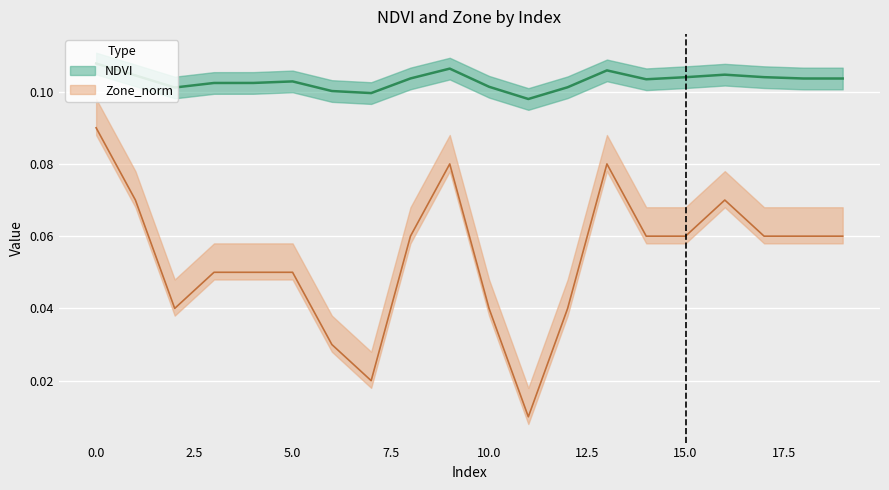

Which series changed the most between 3 and 12?

Zone_norm